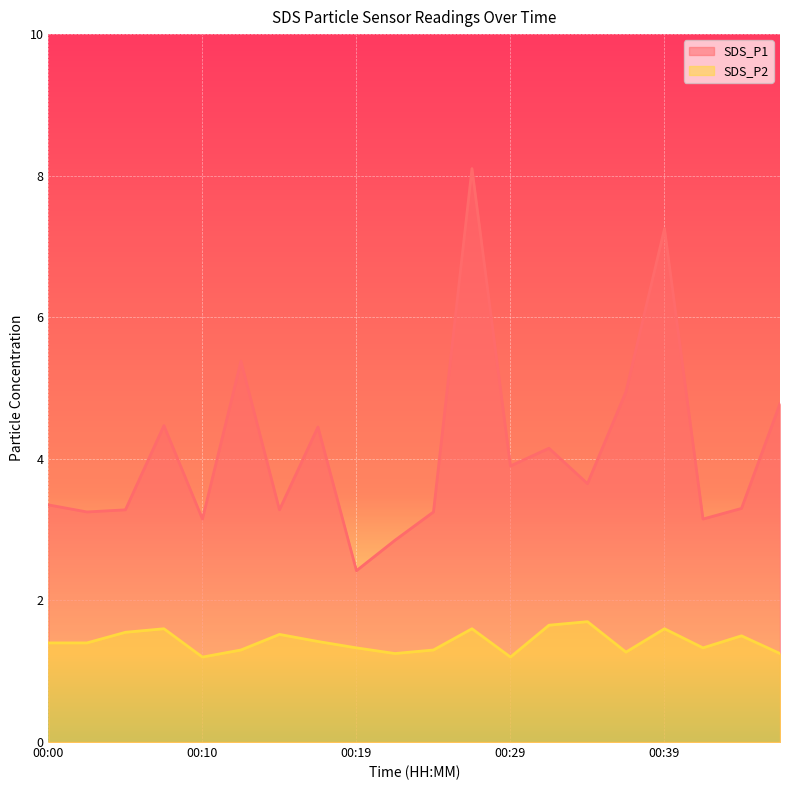

List the labels in order of SDS_P2 value, smallest first.

00:10, 00:29, 00:22, 00:46, 00:37, 00:12, 00:24, 00:19, 00:41, 00:00, 00:02, 00:17, 00:44, 00:15, 00:05, 00:07, 00:27, 00:39, 00:32, 00:34